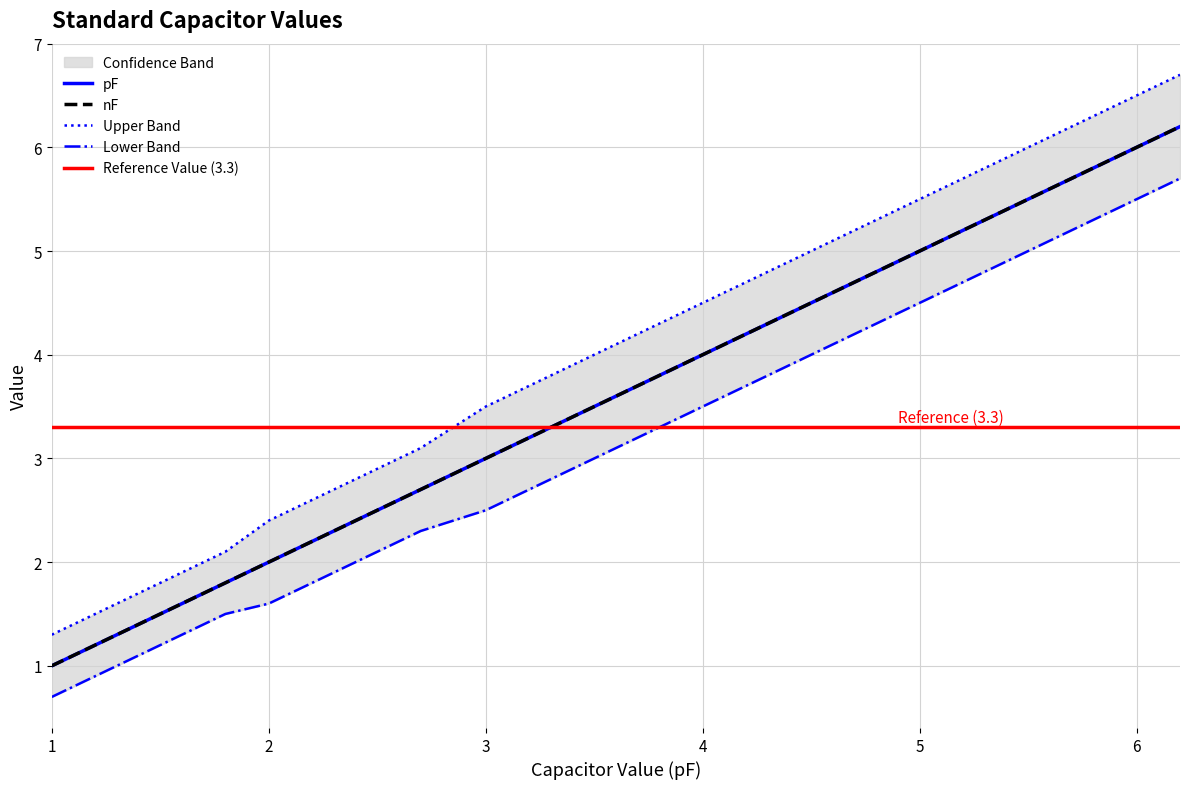

Rank the series by their maximum value, from lowest to highest.

lower_band, pF, nF, upper_band